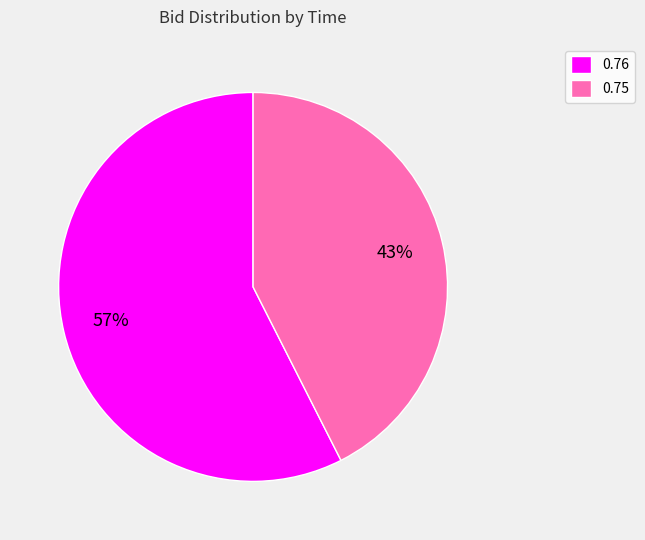

The 0.75 slice represents 43% of the pie. True or false?

True